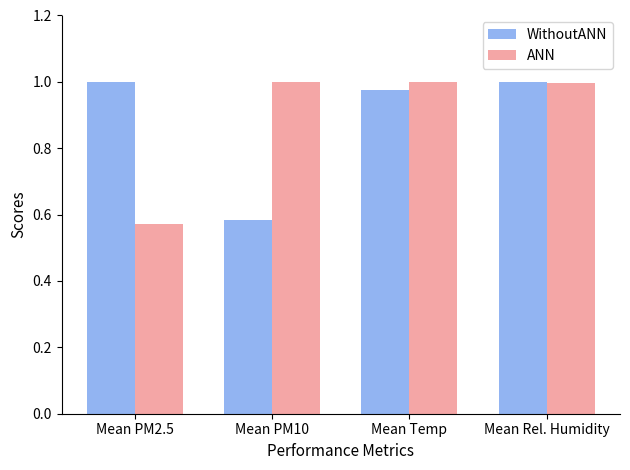

What position from the left is Mean PM10?

2